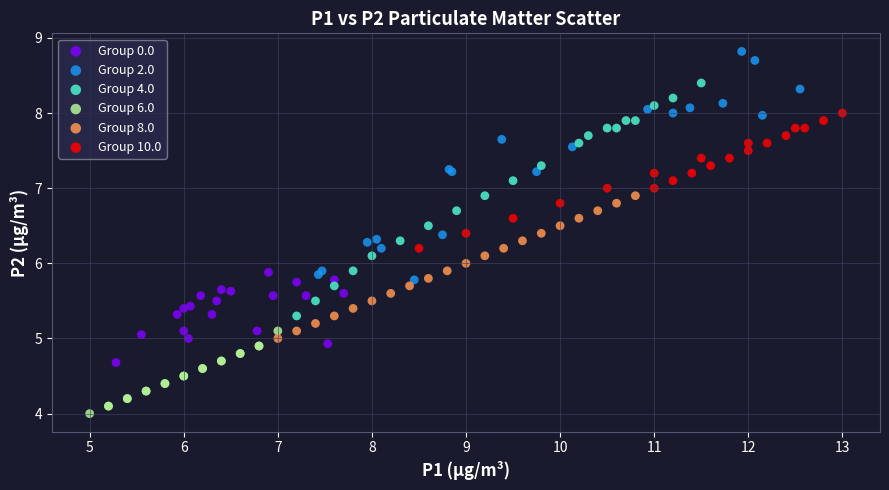

Which series reaches the minimum Y coordinate?

Group 6.0